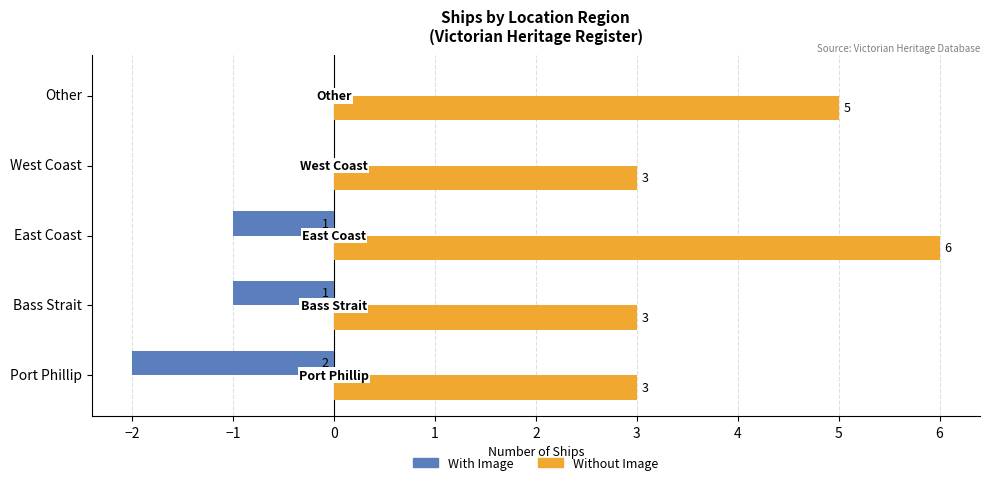

What is the sum of the With Image values at Port Phillip and Bass Strait?

-3